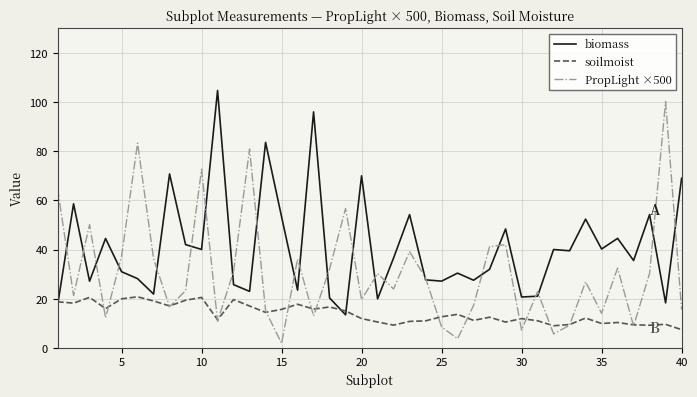

What is the difference between the maximum and second lowest values in the PropLight ×500 series?

96.5